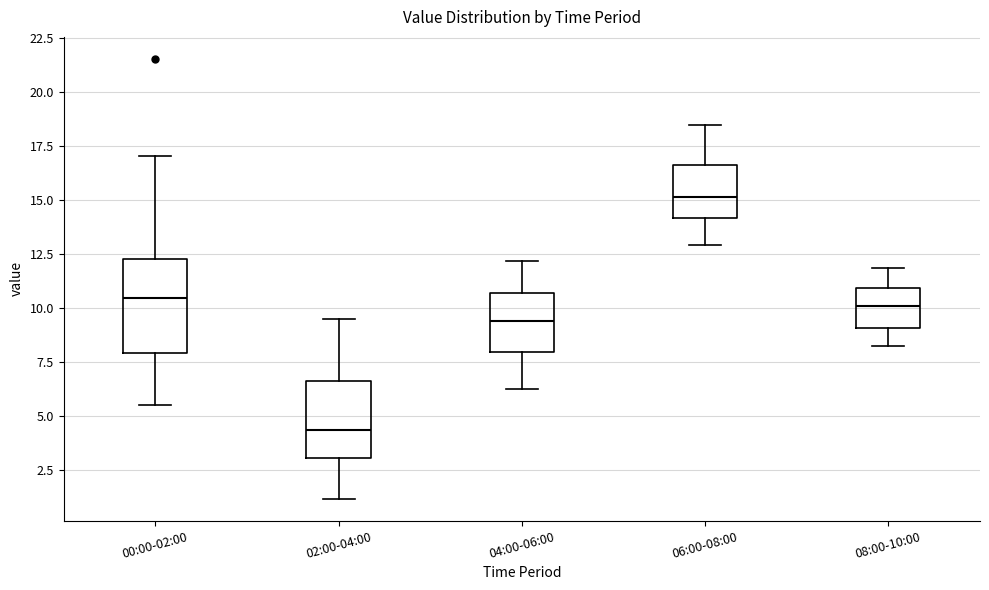

Reading left to right, transcribe this box plot: for each box, give where its median line is, the range the box spans, and where its two whiskers end, as read against the y-axis. The values are not printed on the chart, so give them approximately, as read against the axis.

00:00-02:00: median 10.5, box 8.0 to 12.5, whiskers 5.5 to 17.0
02:00-04:00: median 4.5, box 3.0 to 6.5, whiskers 1.0 to 9.5
04:00-06:00: median 9.5, box 8.0 to 10.5, whiskers 6.0 to 12.0
06:00-08:00: median 15.0, box 14.0 to 16.5, whiskers 13.0 to 18.5
08:00-10:00: median 10.0, box 9.0 to 11.0, whiskers 8.0 to 12.0